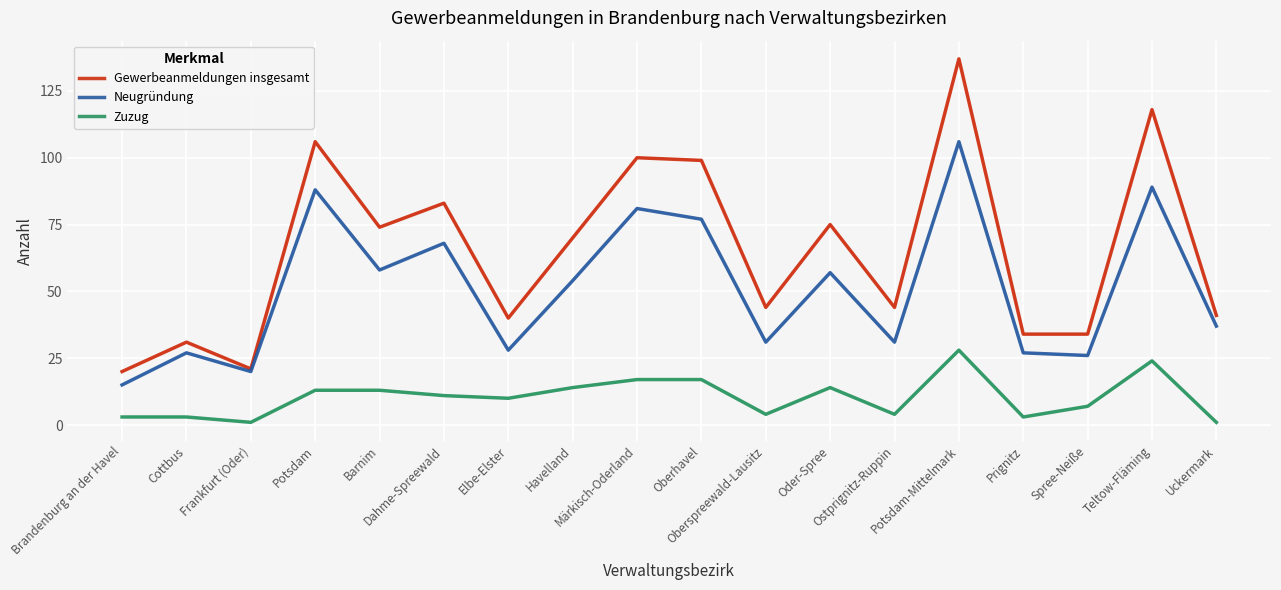

What is the sum of the Neugründung values at Havelland and Ostprignitz-Ruppin?

85